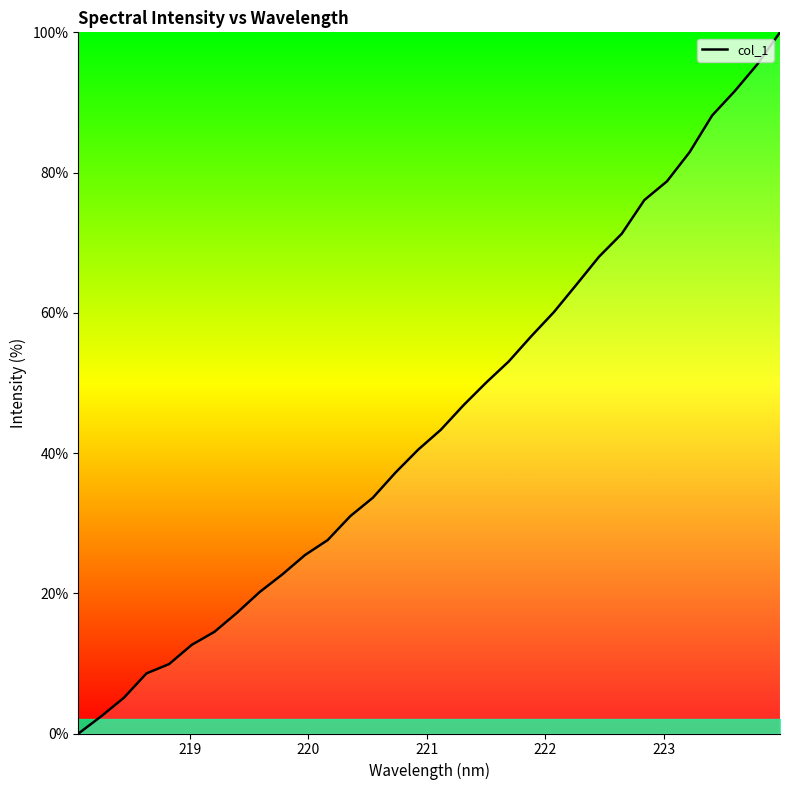

What is the difference between the maximum and minimum values?

100.0